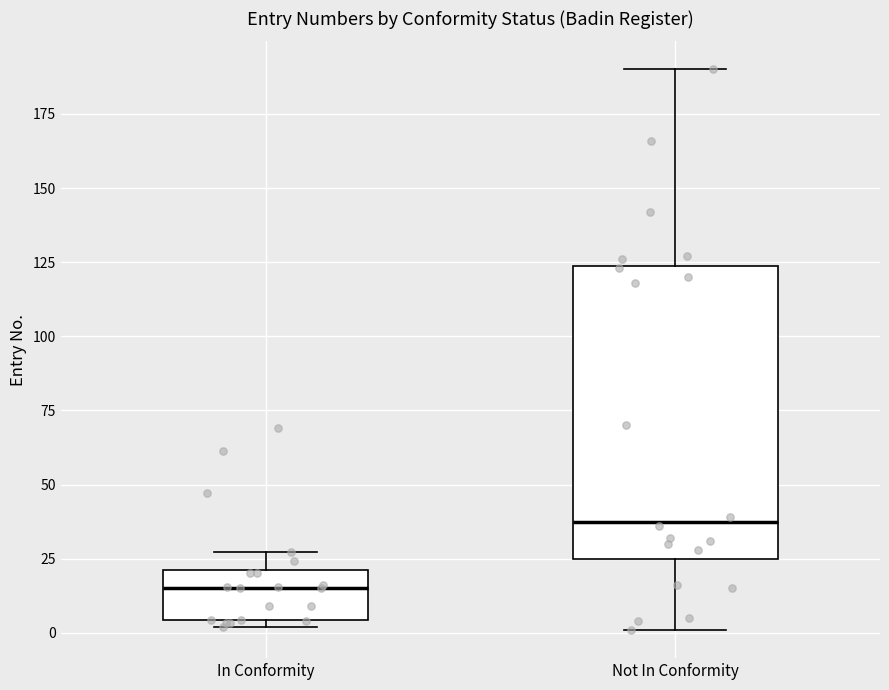

Which box has the highest median line?

Not In Conformity